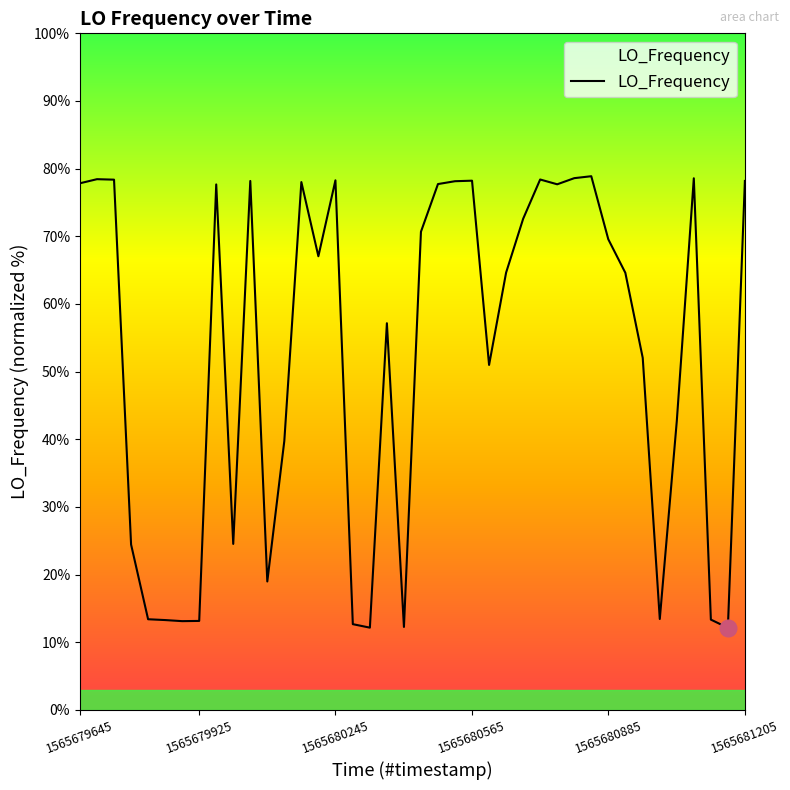

What is the difference between the second highest and second lowest values?

66.4